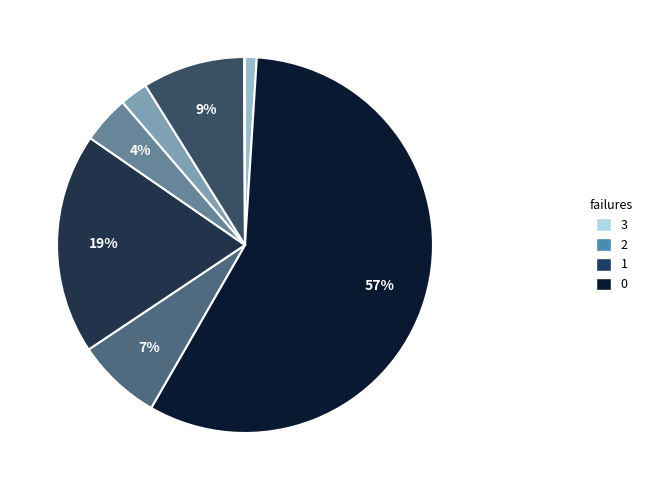

Is there a majority slice in this chart?

Yes